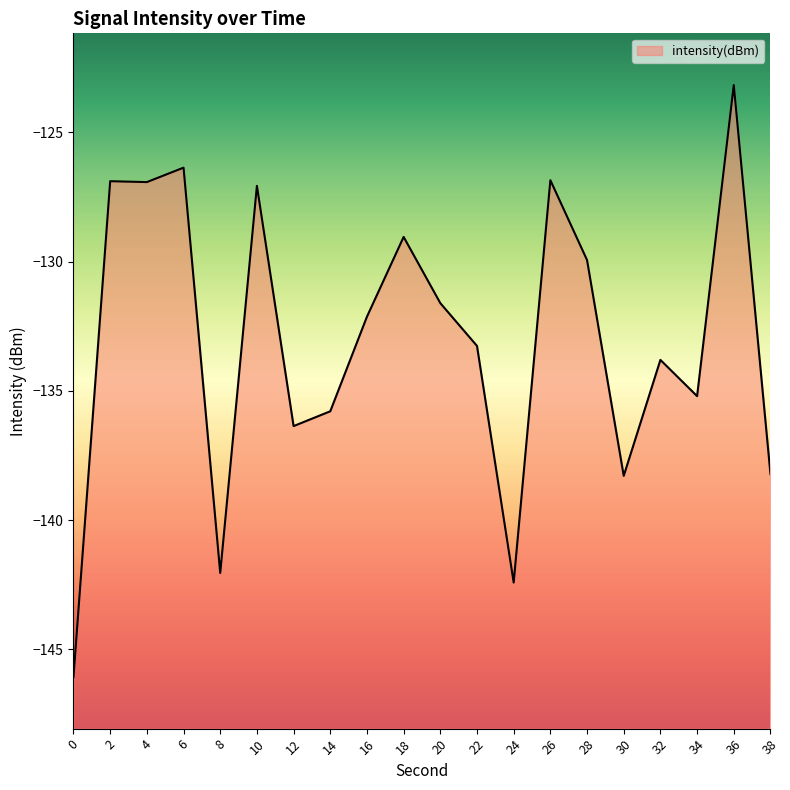

What is the difference between the second highest and second lowest values?

16.0